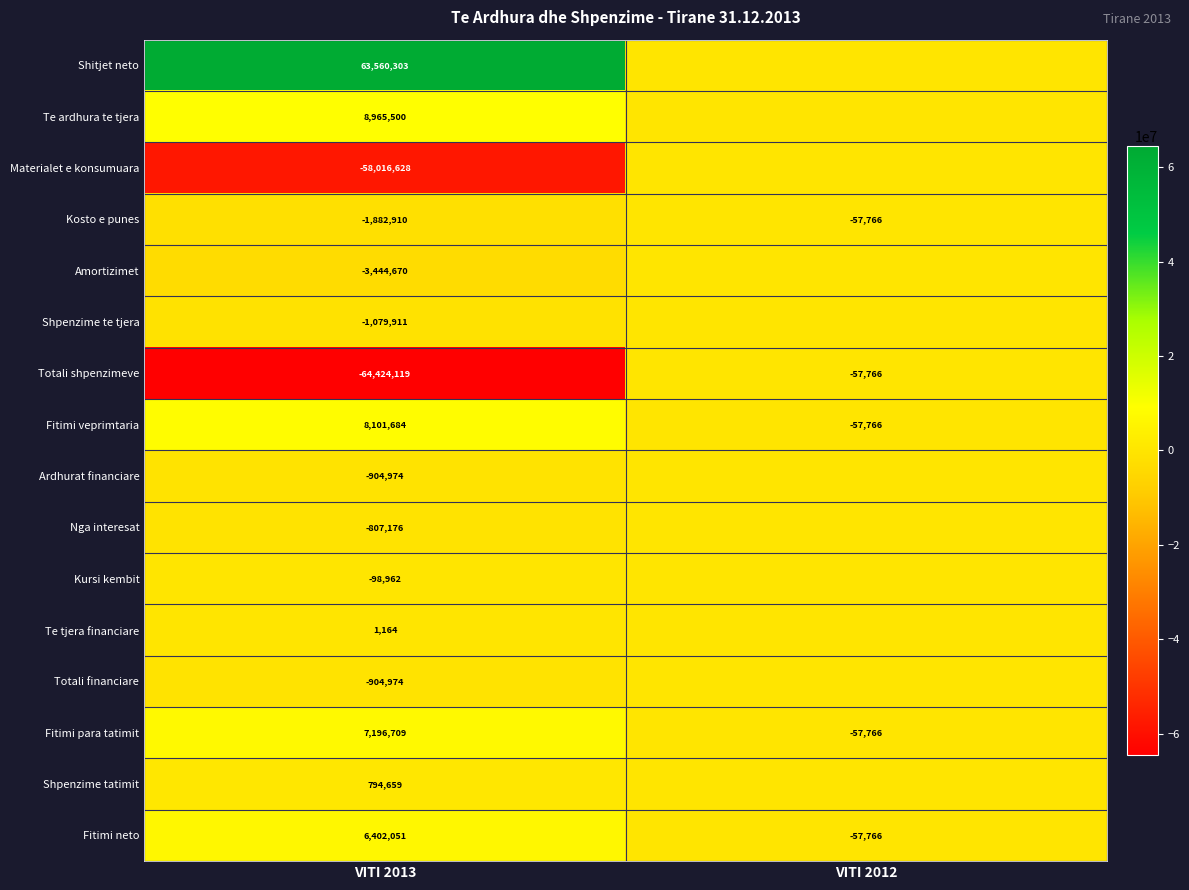

The value of Kosto e punes at VITI 2013 is -2959293.2. True or false?

False